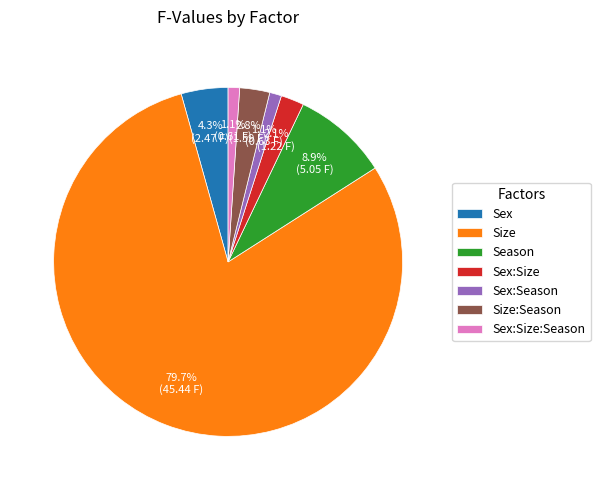

What percentage is the Size:Season slice, to the nearest percent?

3%